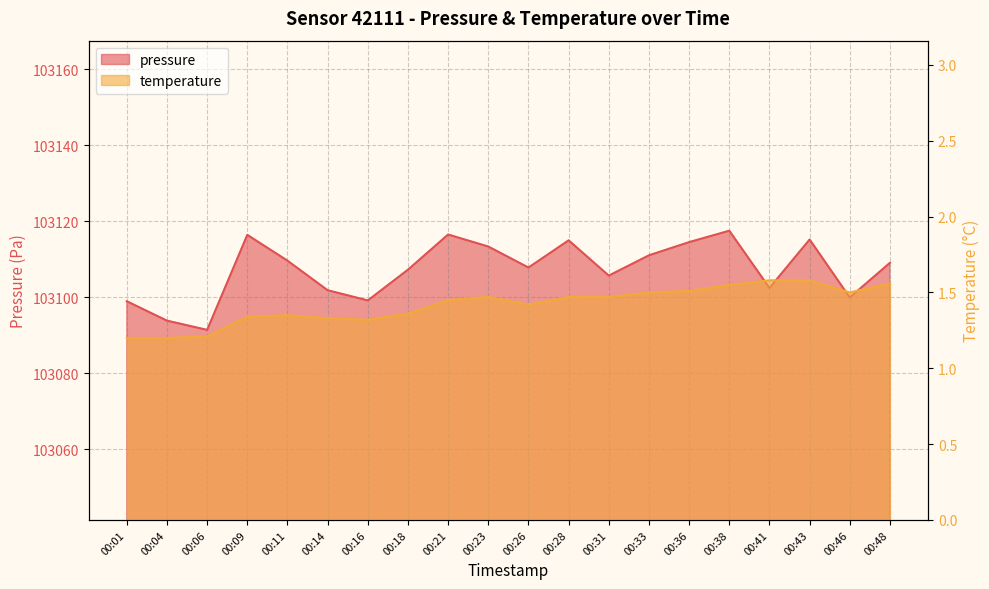

Where is the first local maximum for temperature?

00:11